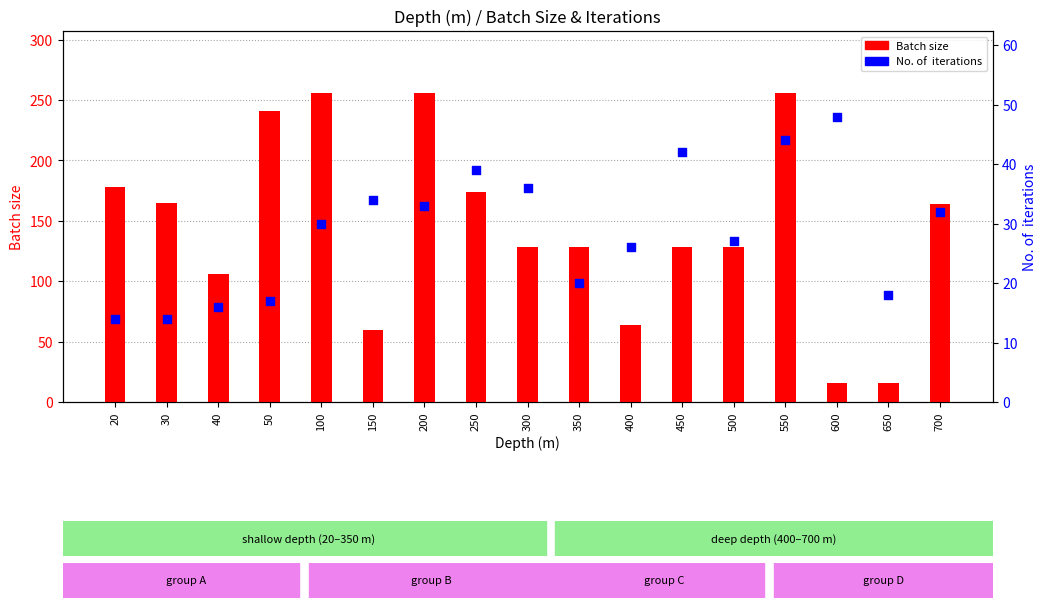

What are all the series names shown in the legend?

Batch size, No. of  iterations